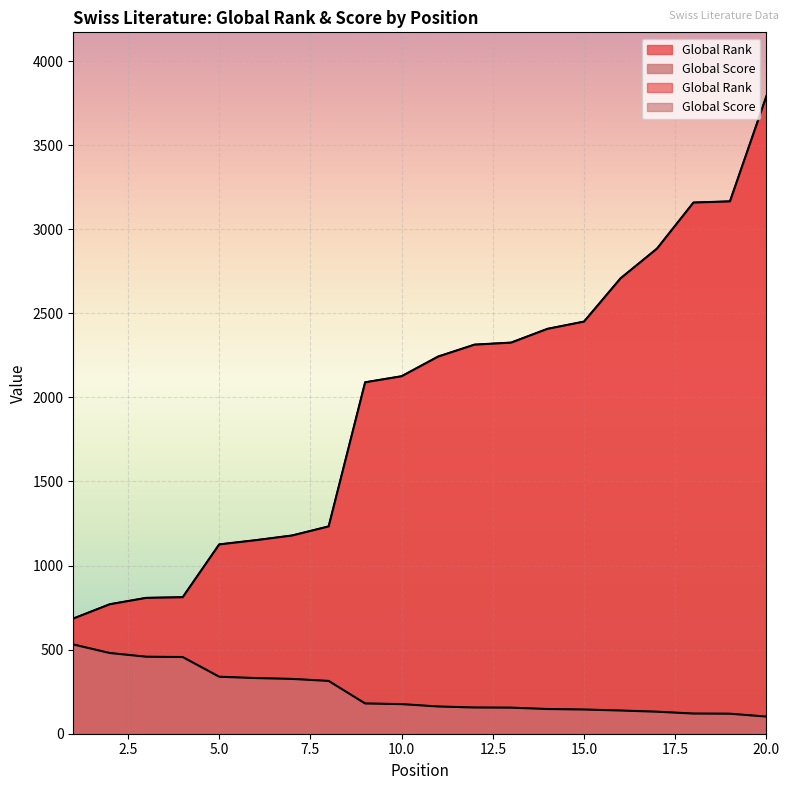

Between 14 and 5, which is larger?

14